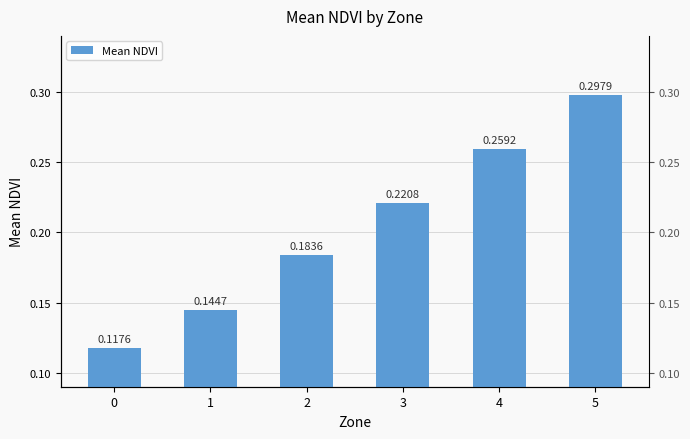

The chart shows a value of 0.1 at 0. True or false?

True